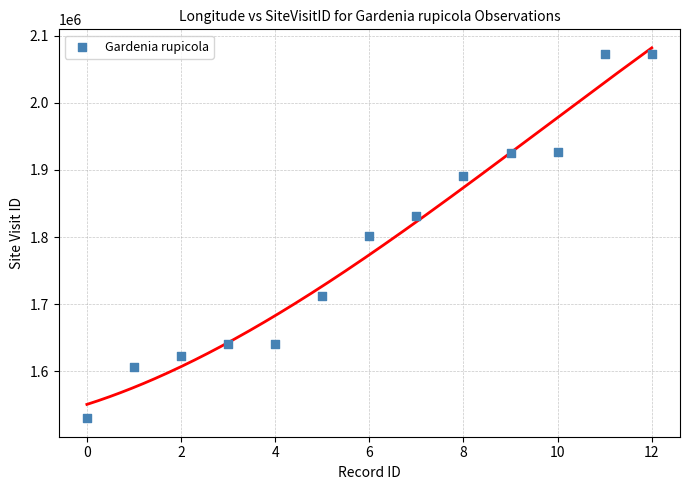

What is the range of Y values (max minus min)?

541784